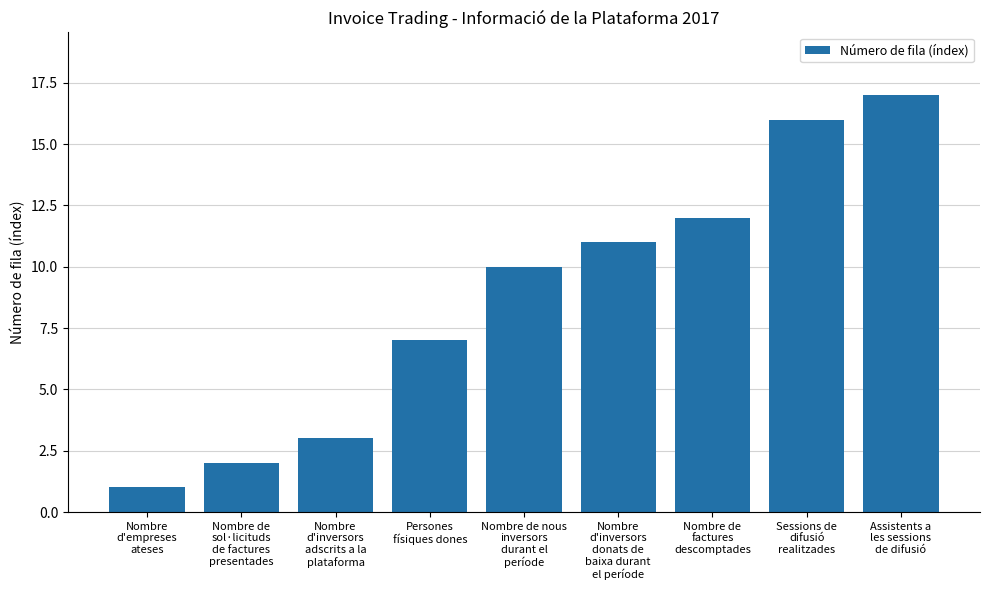

Which has a higher value, Nombre de nous
inversors
durant el
període or Nombre de
sol·licituds
de factures
presentades?

Nombre de nous
inversors
durant el
període